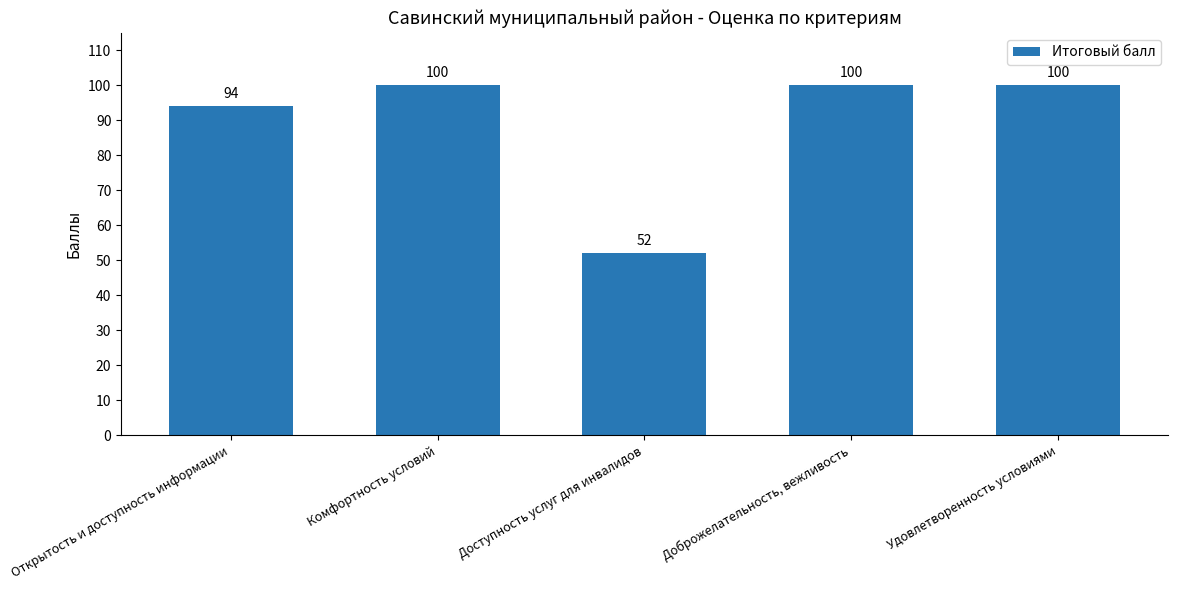

How many series are shown in this chart?

1